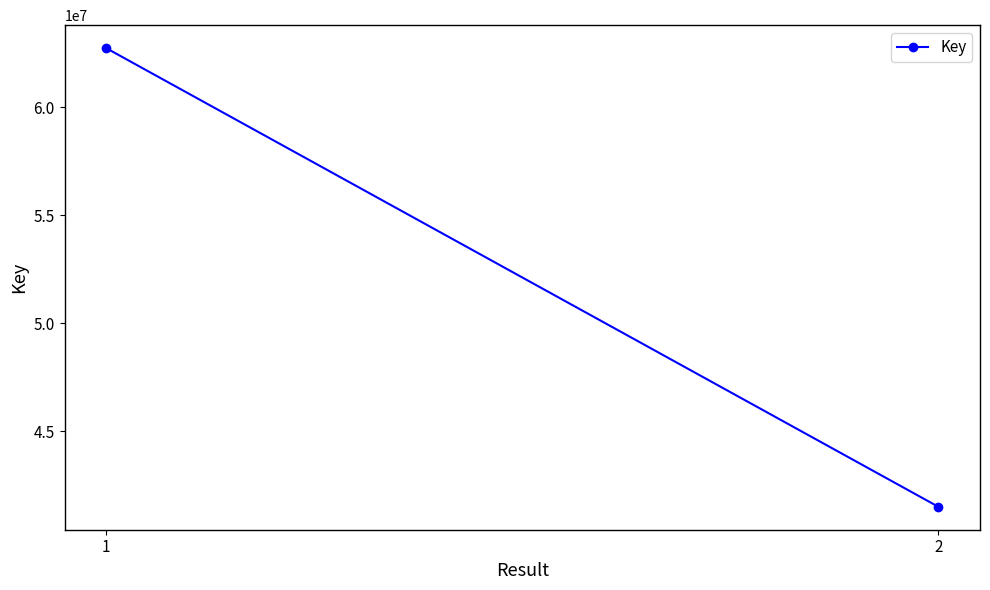

Is this an area chart (filled region under the line)?

No